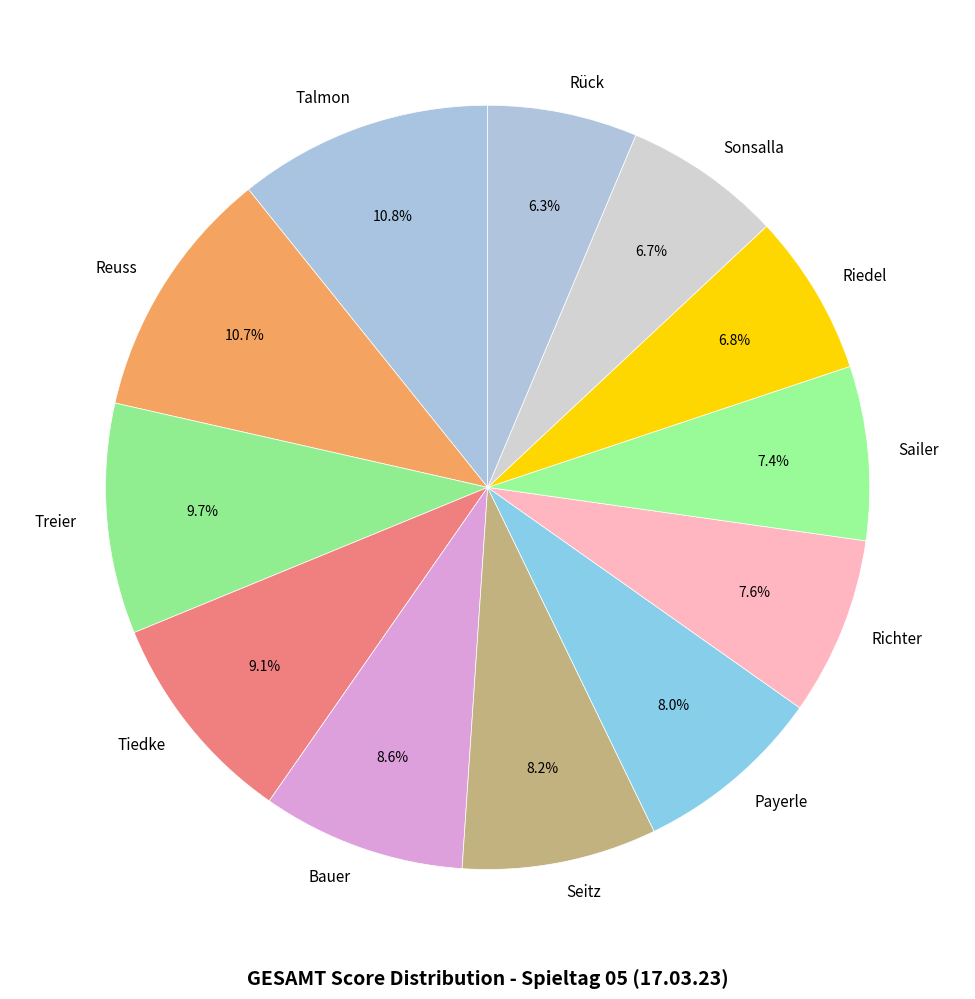

To the nearest percent, what is the combined percentage of Sailer and Reuss?

18%